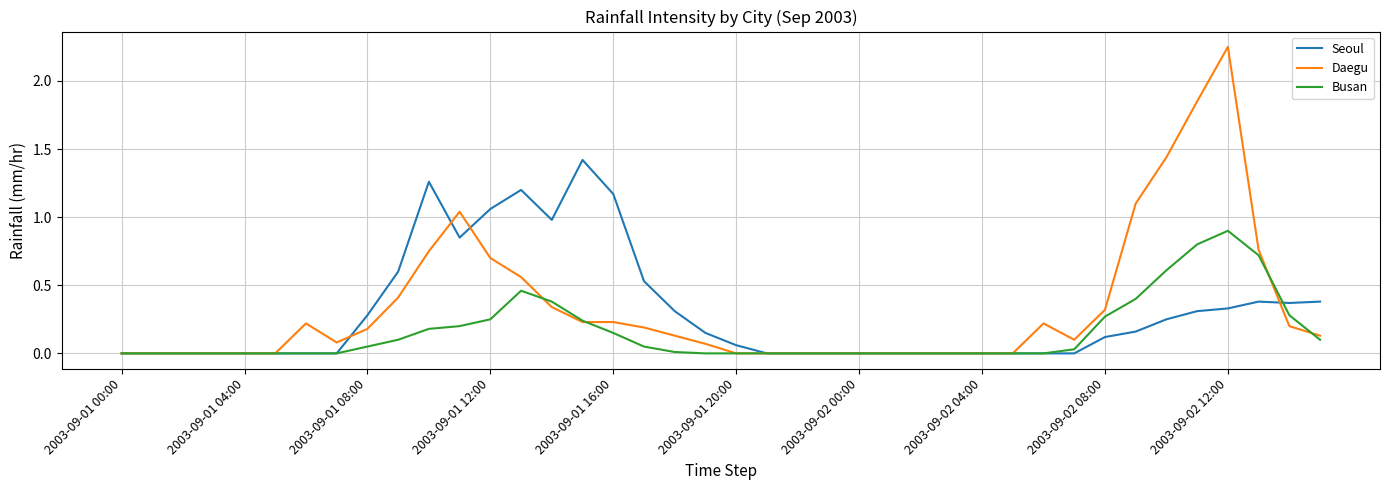

List the series in order of their peak value, highest first.

Daegu, Seoul, Busan